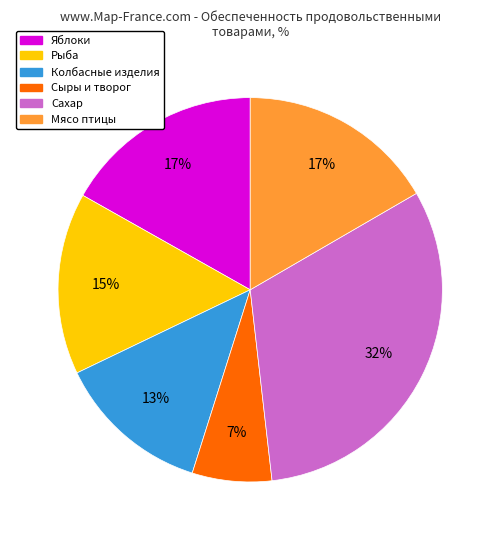

To the nearest percent, what is the average slice percentage?

17%